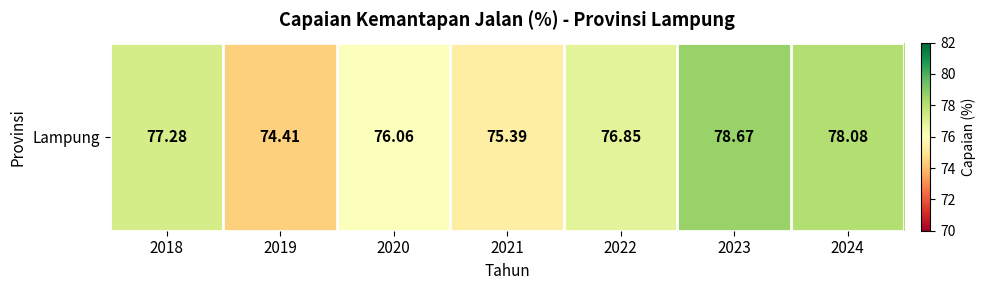

At which category does the chart reach its minimum across all series?

2019